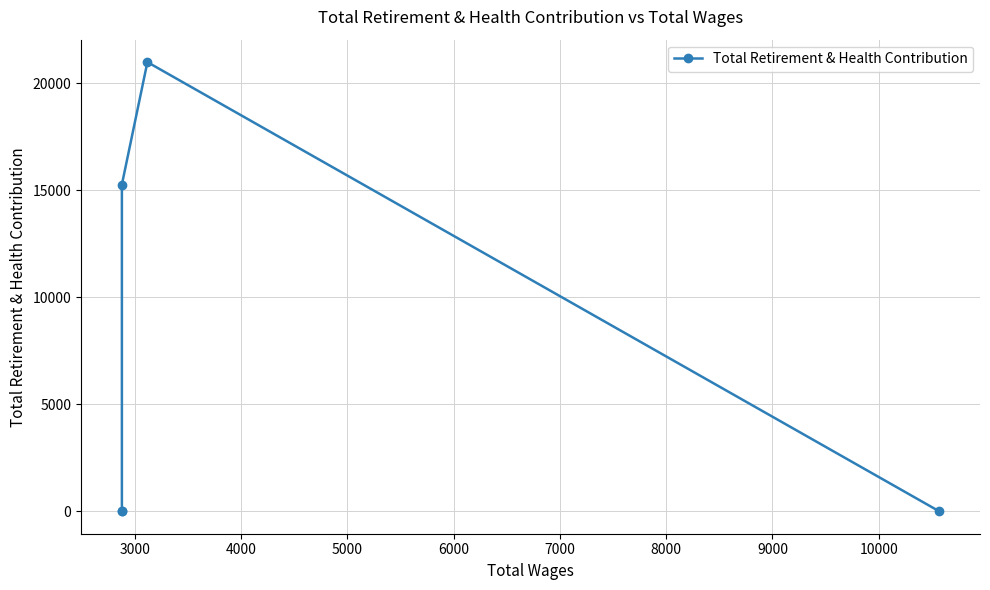

The chart shows a value of 14077 at 6000. True or false?

False